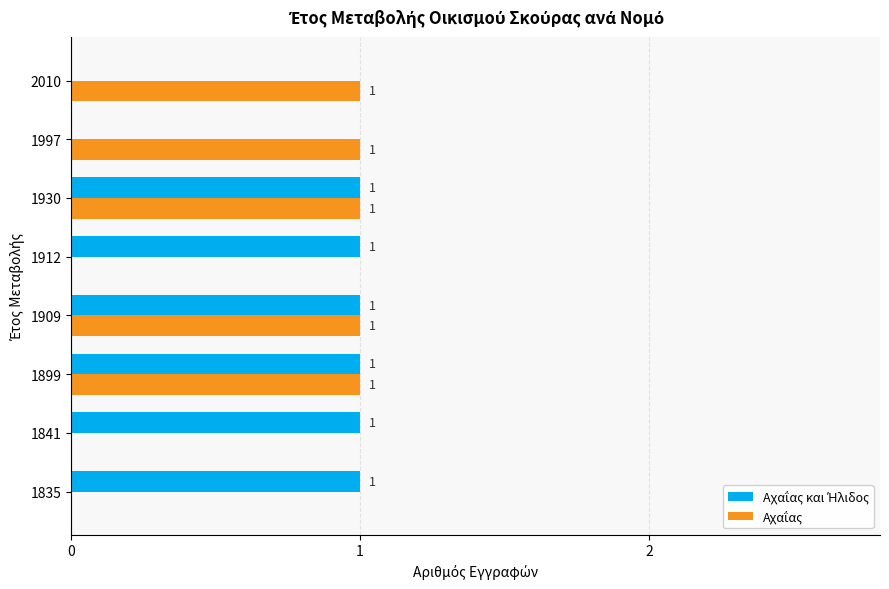

List the series in order of their overall mean, highest first.

Αχαΐας και Ήλιδος, Αχαΐας